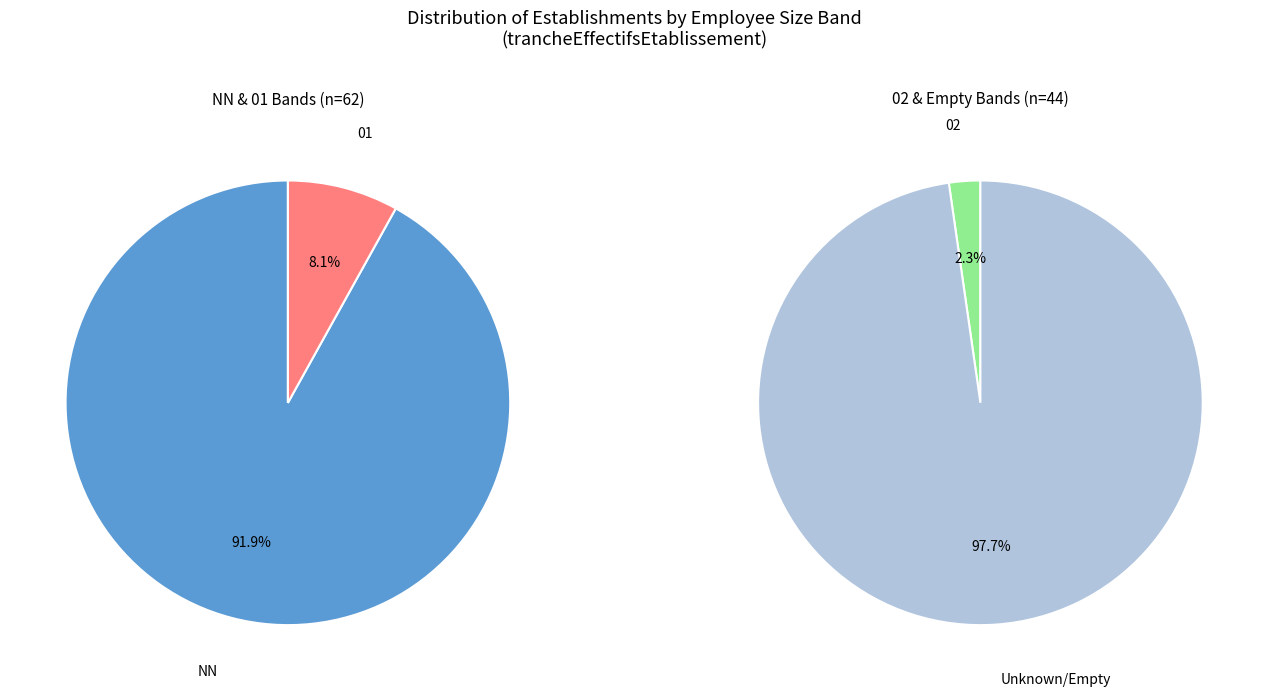

Count the number of slices in the pie.

4